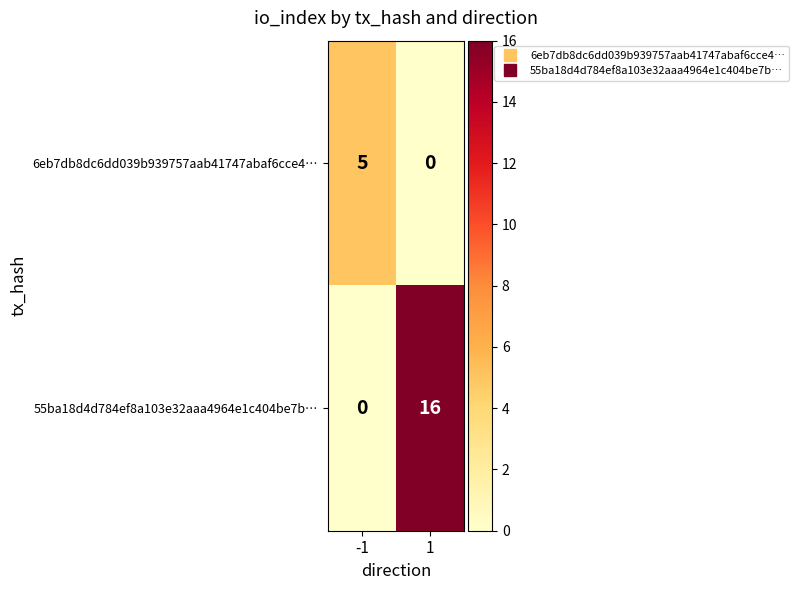

At which category is the sum across all series the highest?

1